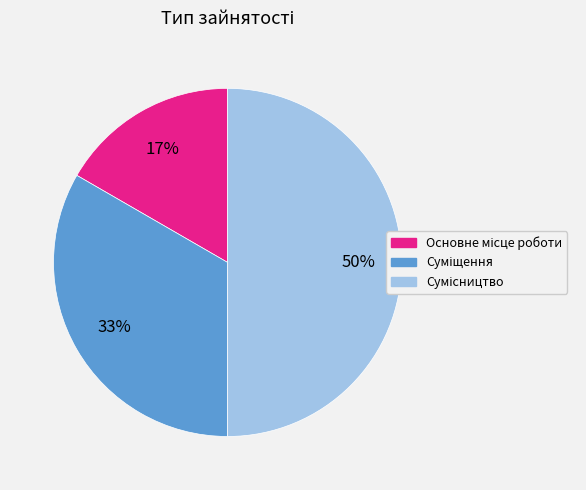

To the nearest percent, what is the difference between the largest and smallest slice percentages?

33%